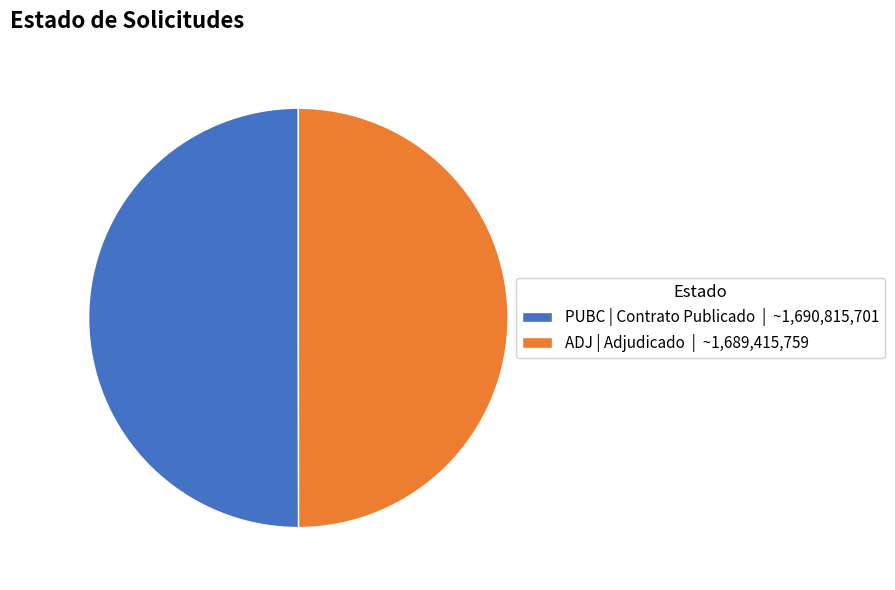

What is the ratio of the value at ADJ | Adjudicado | ~1,689,415,759 to the value at PUBC | Contrato Publicado | ~1,690,815,701?

1.0